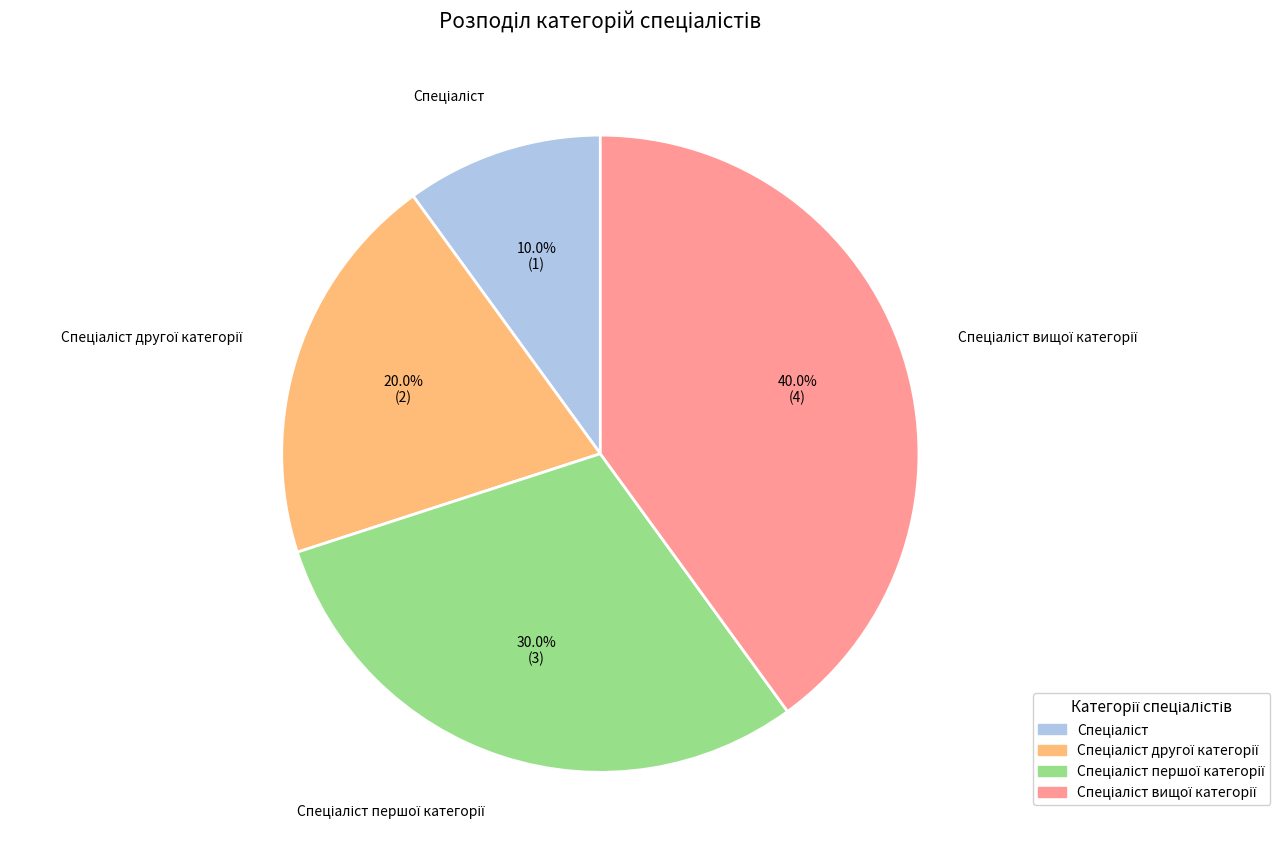

Is there any slice that represents more than half of the pie?

No